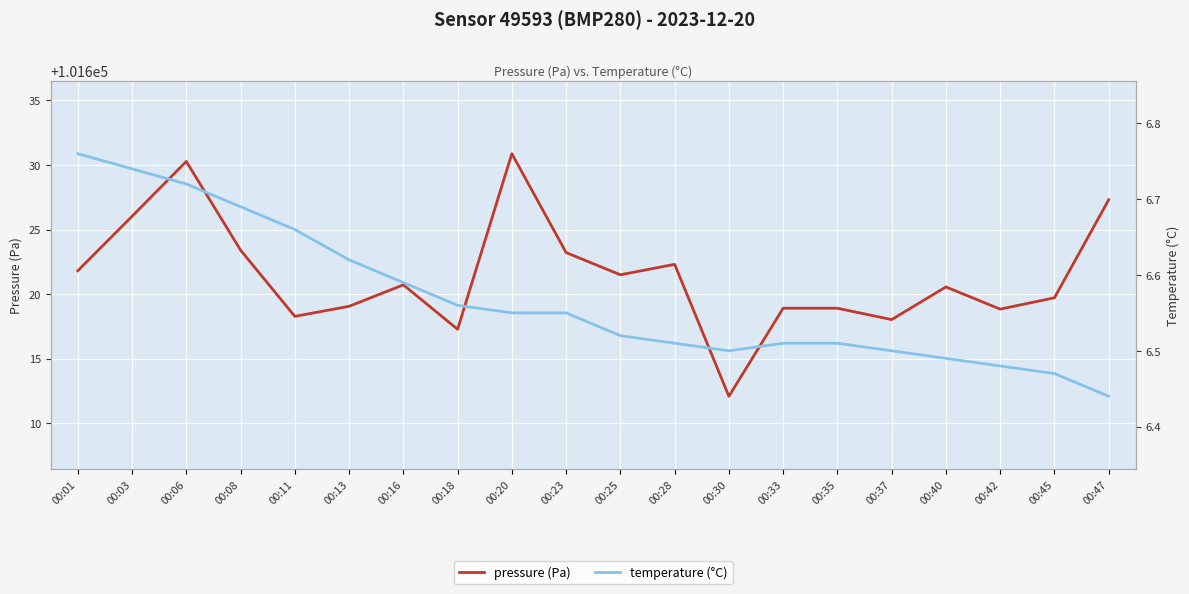

What is the average value of the pressure (Pa) series?

101621.5